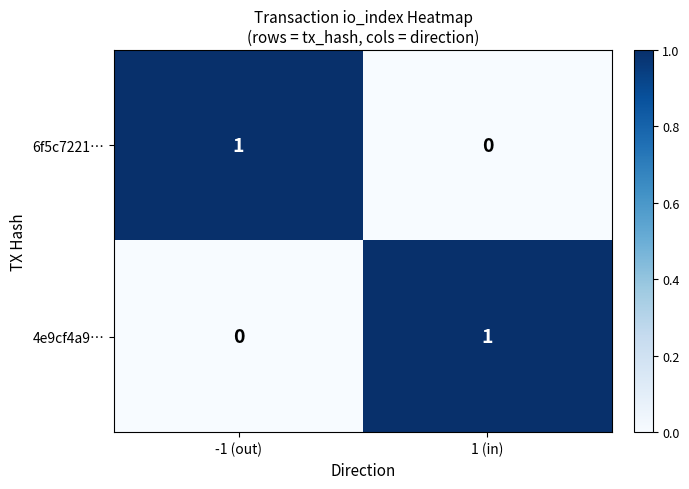

List the labels in order of 6f5c7221… value, smallest first.

1 (in), -1 (out)